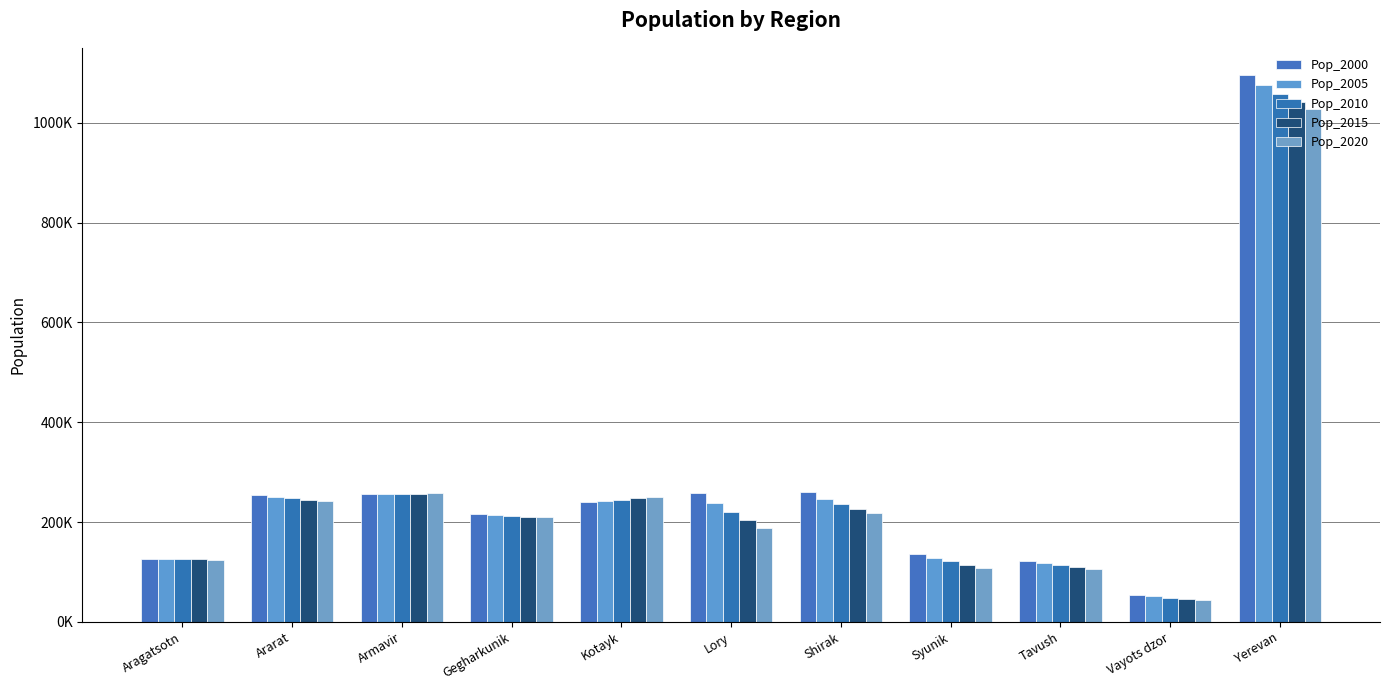

Rank the categories by Pop_2005 value from highest to lowest.

Yerevan, Armavir, Ararat, Shirak, Kotayk, Lory, Gegharkunik, Syunik, Aragatsotn, Tavush, Vayots dzor